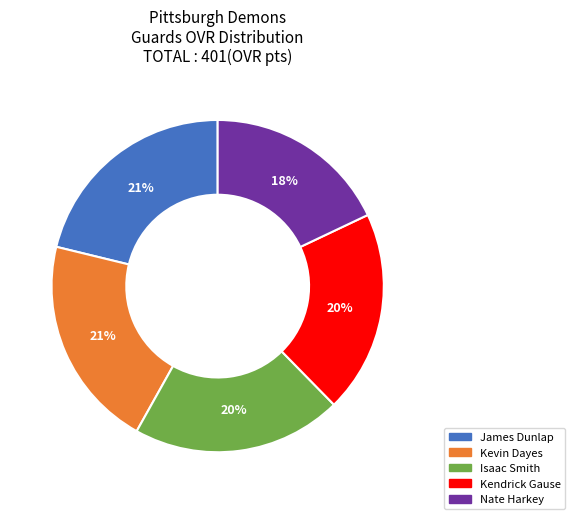

Combined, do Kevin Dayes and Isaac Smith account for over 50%?

No